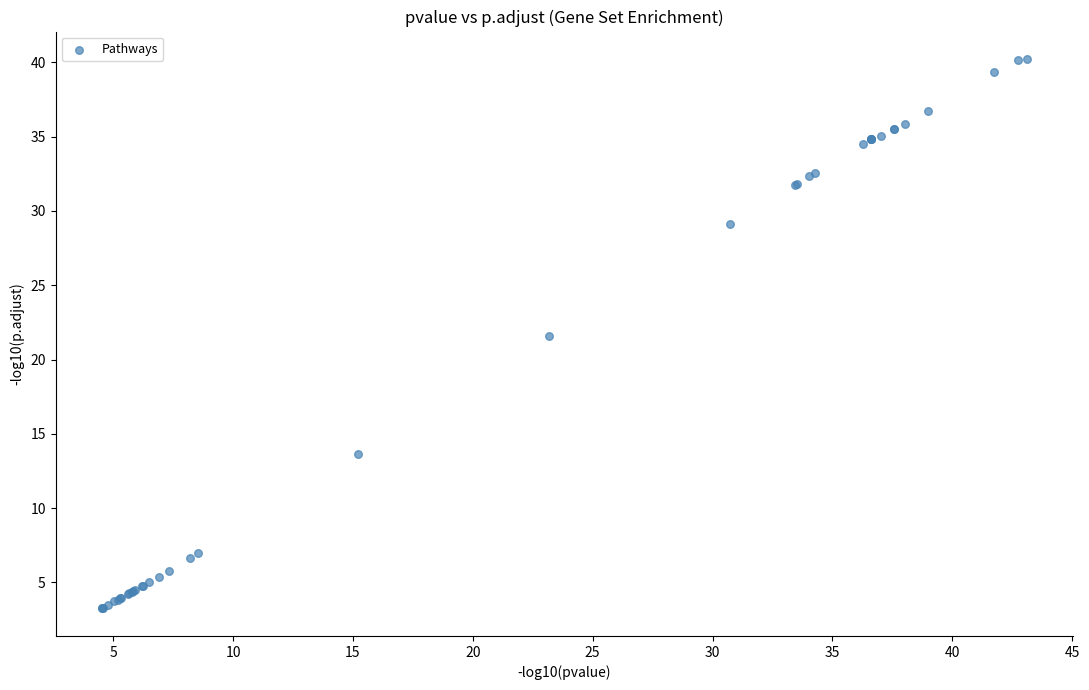

What Y value in the scatter plot is closest to 21?

21.6